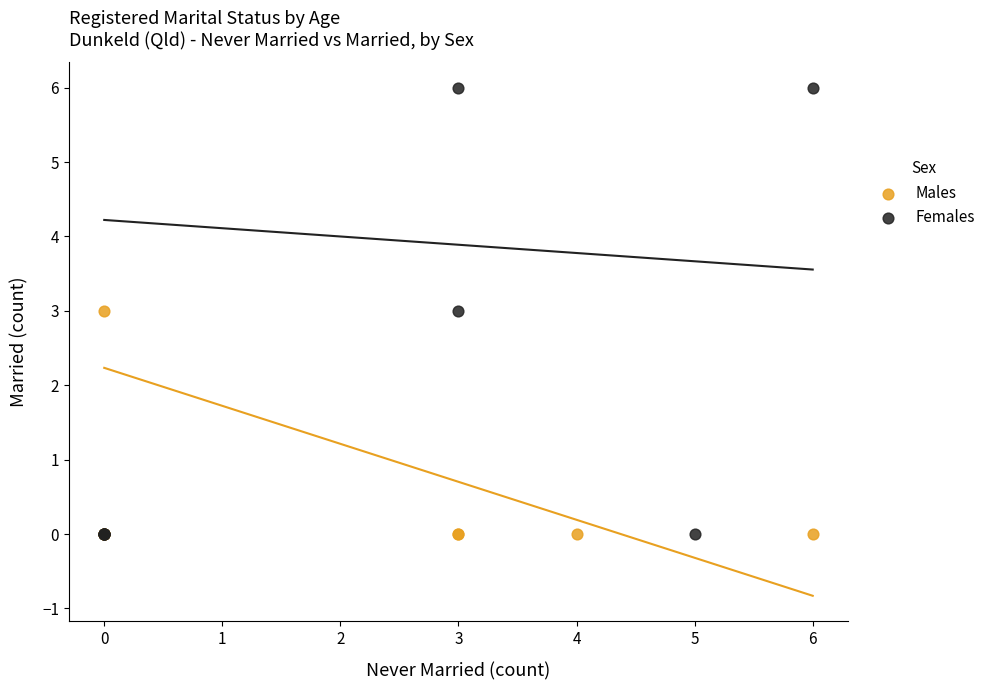

What are all the series names shown in the legend?

Males, Females